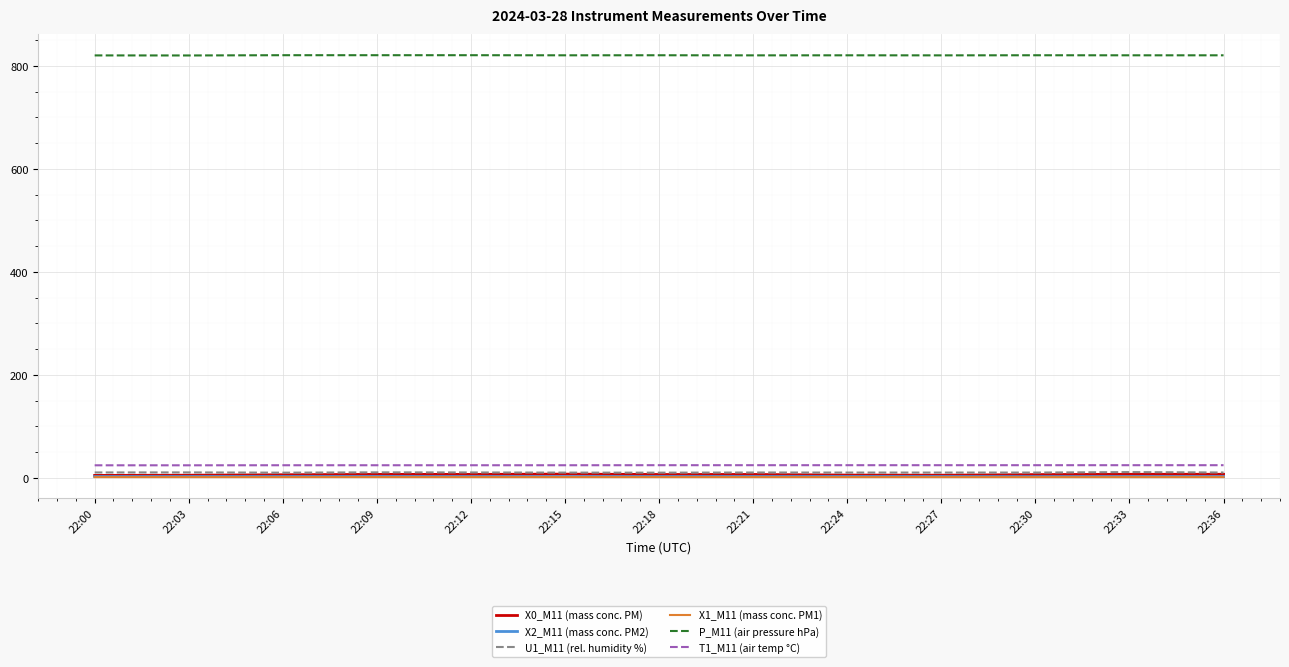

True or false: T1_M11 (air temp °C) and U1_M11 (rel. humidity %) cross at least once.

False